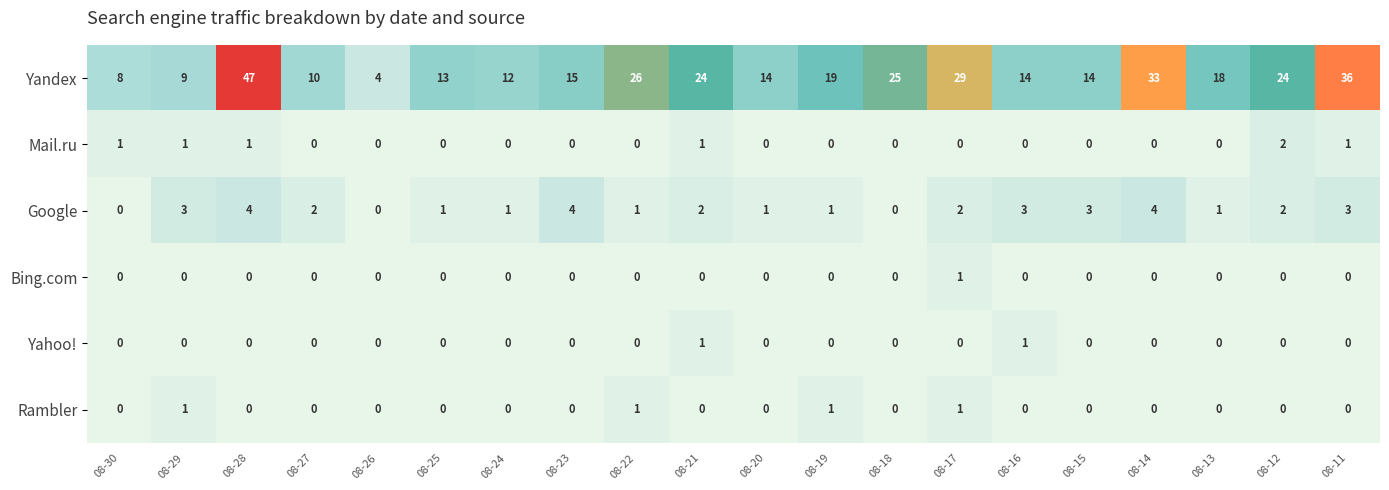

At which label is Yandex closest to 25?

08-18